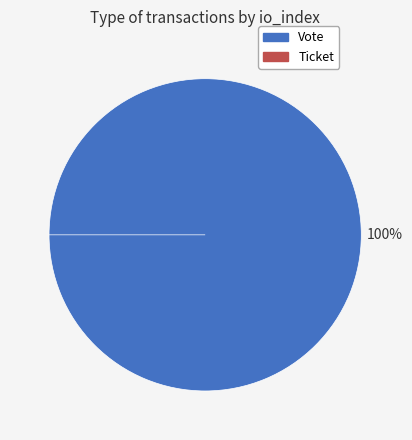

To the nearest percent, what is the combined percentage of Vote and Ticket?

100%